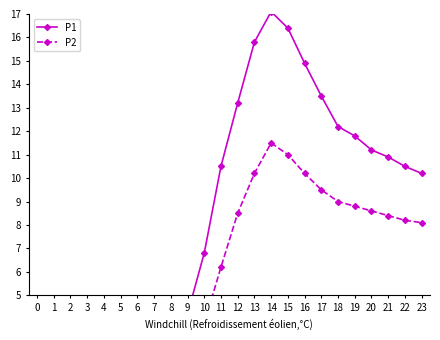

Reading right to left, list all the values displayed in this chart.

P1: 10.2	10.5	10.9	11.2	11.8	12.2	13.5	14.9	16.4	17.1	15.8	13.2	10.5	6.8	4.2	2.8	2.6	2.8	2.9	3.0	3.0	3.2	3.2	3.3
P2: 8.1	8.2	8.4	8.6	8.8	9.0	9.5	10.2	11.0	11.5	10.2	8.5	6.2	3.8	2.1	1.5	1.4	1.5	1.5	1.6	1.6	1.7	1.8	1.8